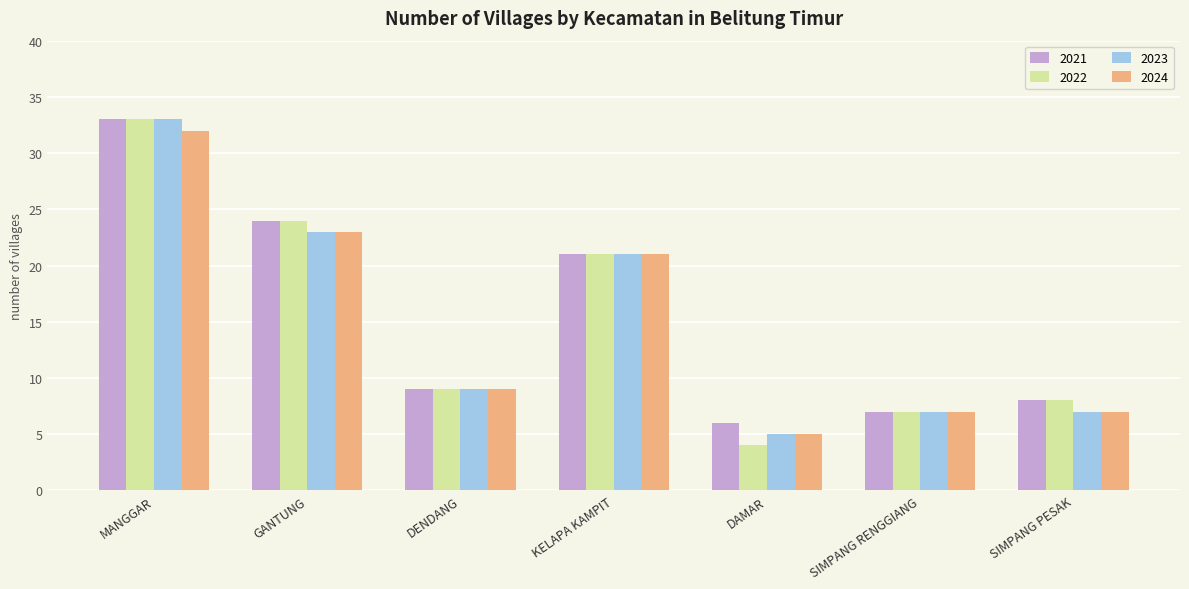

What is the spread (max minus min) of values at MANGGAR?

1